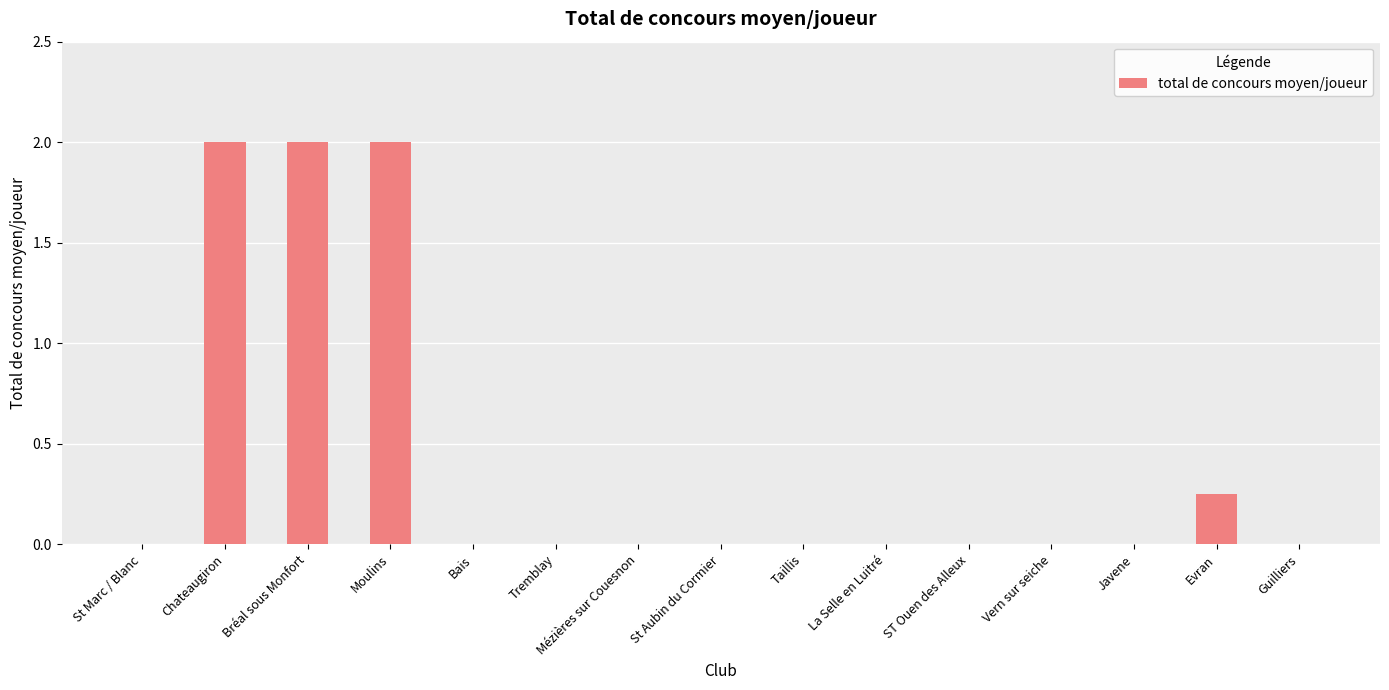

Which has a higher value, Chateaugiron or Vern sur seiche?

Chateaugiron